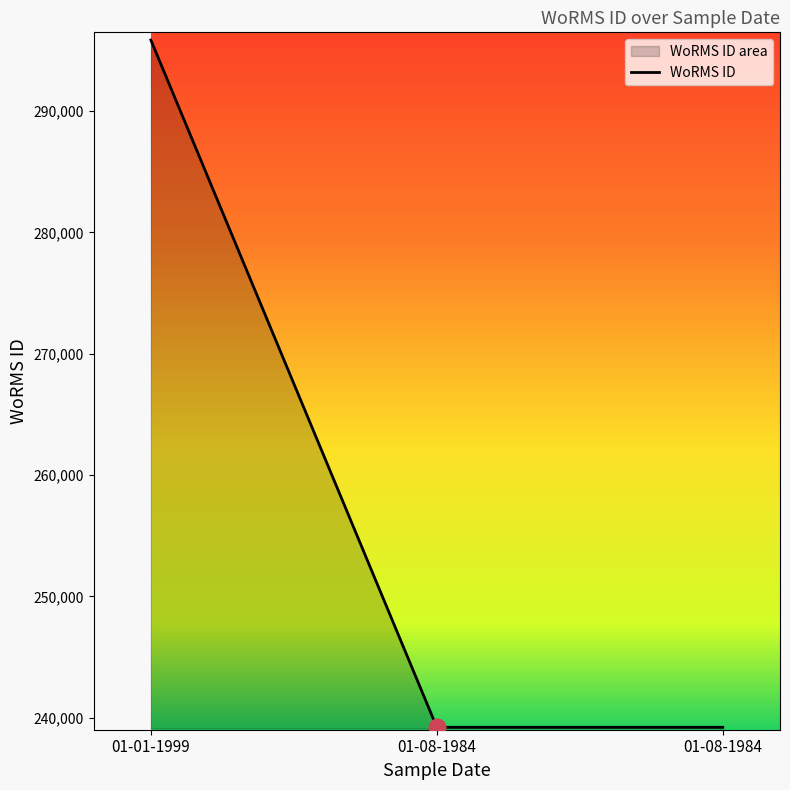

How many lines are shown in the chart?

1